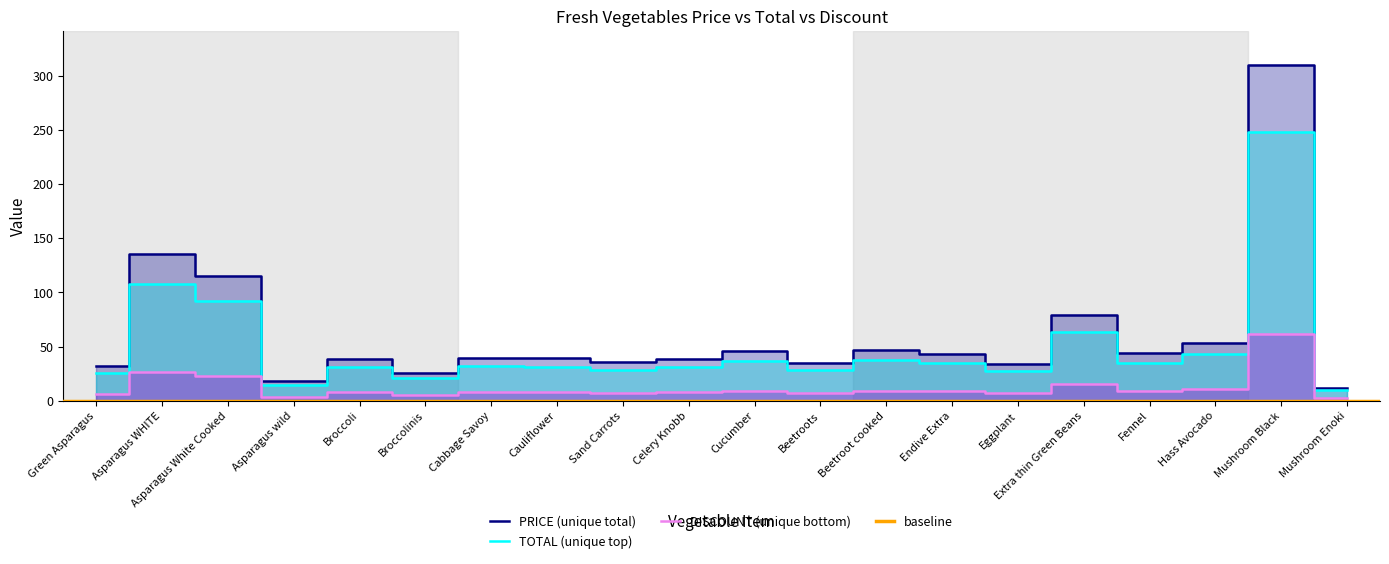

Reading right to left, what are all the values shown in this chart?

PRICE (unique total): Mushroom Enoki=12.2	Mushroom Black=310.0	Hass Avocado=53.5	Fennel=44.0	Extra thin Green Beans=79.0	Eggplant=34.3	Endive Extra=43.0	Beetroot cooked=47.3	Beetroots=35.0	Cucumber=46.0	Celery Knobb=39.0	Sand Carrots=36.0	Cauliflower=39.5	Cabbage Savoy=39.6	Broccolinis=26.0	Broccoli=39.0	Asparagus wild=18.3	Asparagus White Cooked=115.0	Asparagus WHITE=135.0	Green Asparagus=32.0
TOTAL (unique top): Mushroom Enoki=9.8	Mushroom Black=248.0	Hass Avocado=42.8	Fennel=35.2	Extra thin Green Beans=63.2	Eggplant=27.4	Endive Extra=34.4	Beetroot cooked=37.8	Beetroots=28.0	Cucumber=36.8	Celery Knobb=31.2	Sand Carrots=28.8	Cauliflower=31.6	Cabbage Savoy=31.7	Broccolinis=20.8	Broccoli=31.2	Asparagus wild=14.6	Asparagus White Cooked=92.0	Asparagus WHITE=108.0	Green Asparagus=25.6
DISCOUNT (unique bottom): Mushroom Enoki=2.4	Mushroom Black=62.0	Hass Avocado=10.7	Fennel=8.8	Extra thin Green Beans=15.8	Eggplant=6.9	Endive Extra=8.6	Beetroot cooked=9.5	Beetroots=7.0	Cucumber=9.2	Celery Knobb=7.8	Sand Carrots=7.2	Cauliflower=7.9	Cabbage Savoy=7.9	Broccolinis=5.2	Broccoli=7.8	Asparagus wild=3.7	Asparagus White Cooked=23.0	Asparagus WHITE=27.0	Green Asparagus=6.4